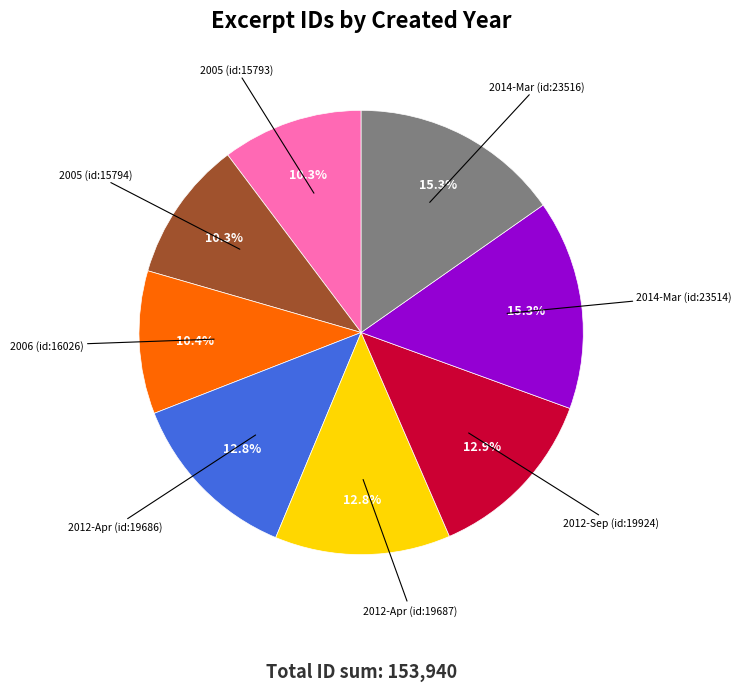

Is there a majority slice in this chart?

No